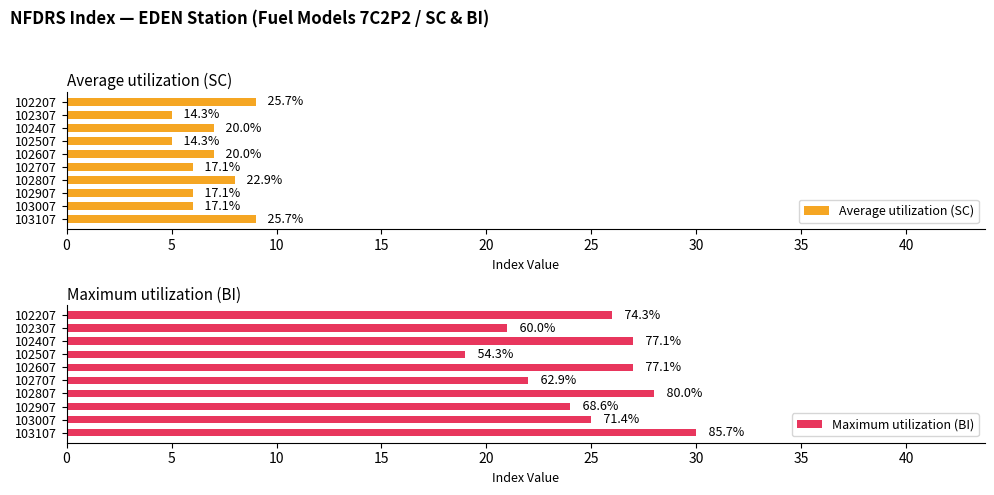

List the series in order of their peak value, highest first.

Maximum utilization (BI), Average utilization (SC)